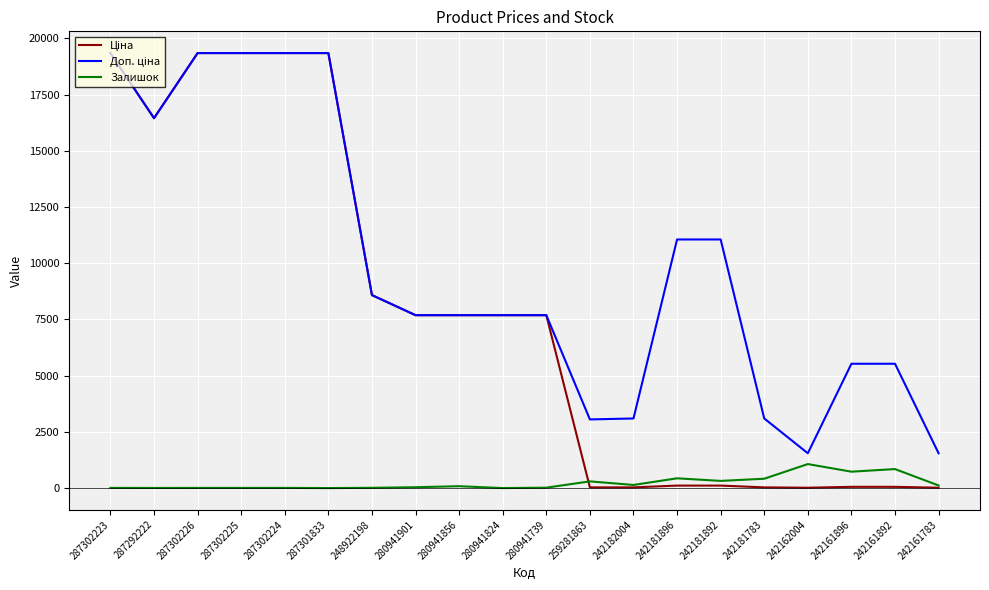

True or false: Залишок has a value of 434.0 at 242181896.

True